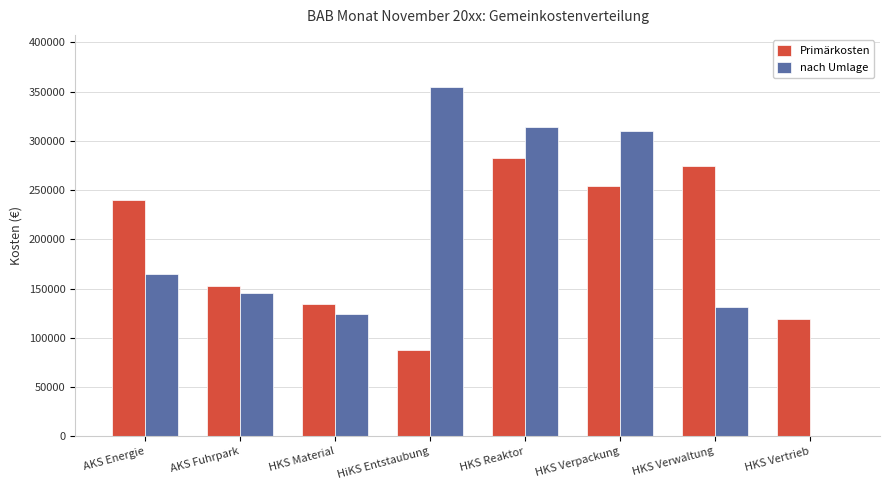

At which category is the sum across all series the highest?

HKS Reaktor